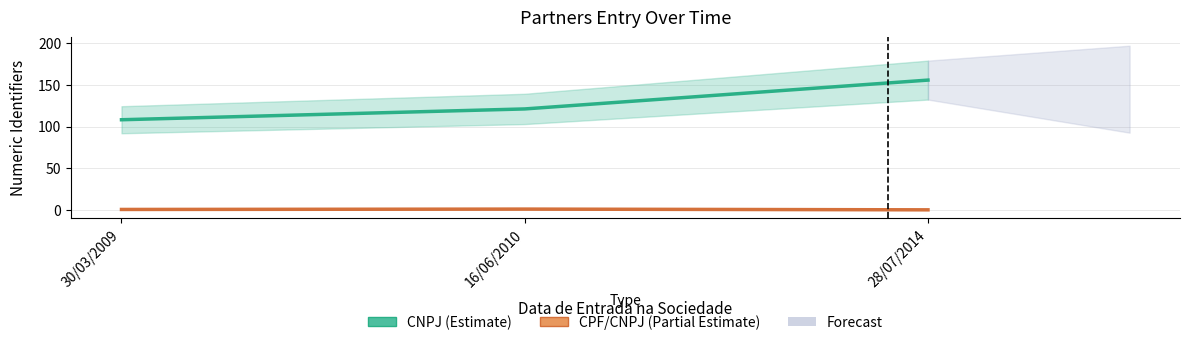

How many data points in CNPJ are less than 121?

1